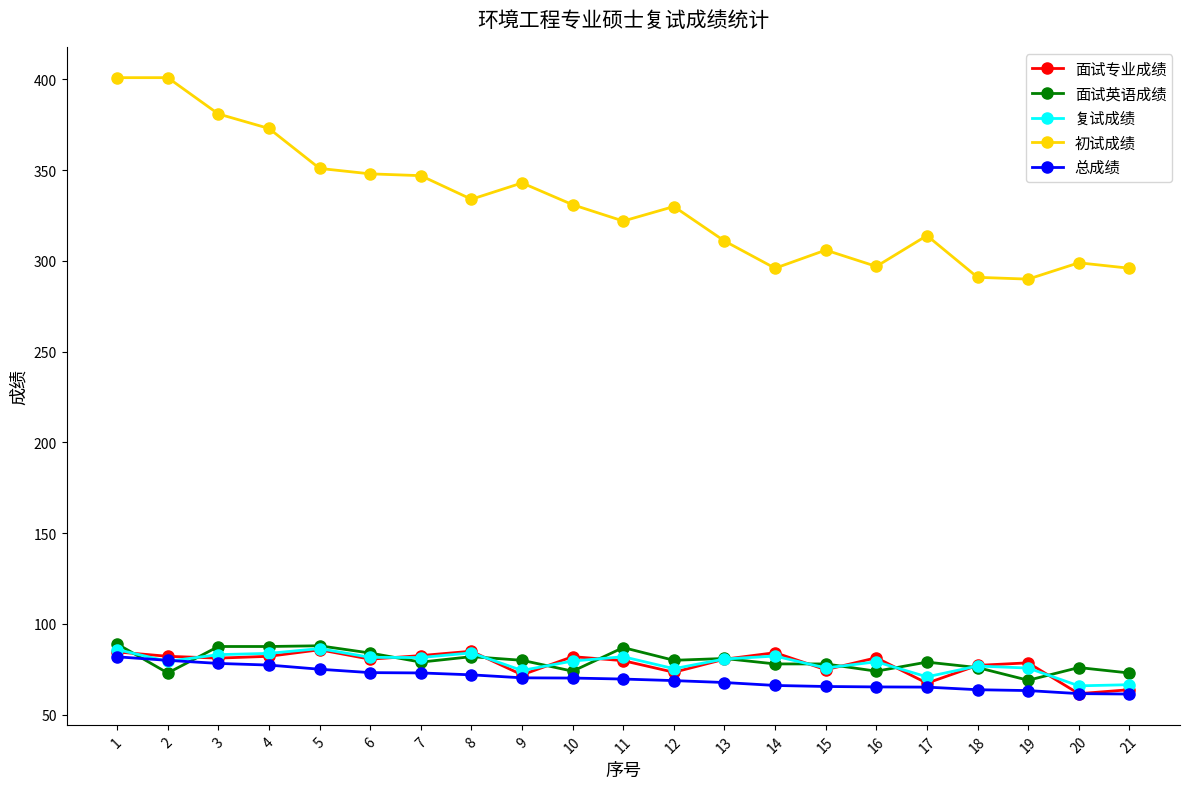

Which series has the largest range (max minus min)?

初试成绩